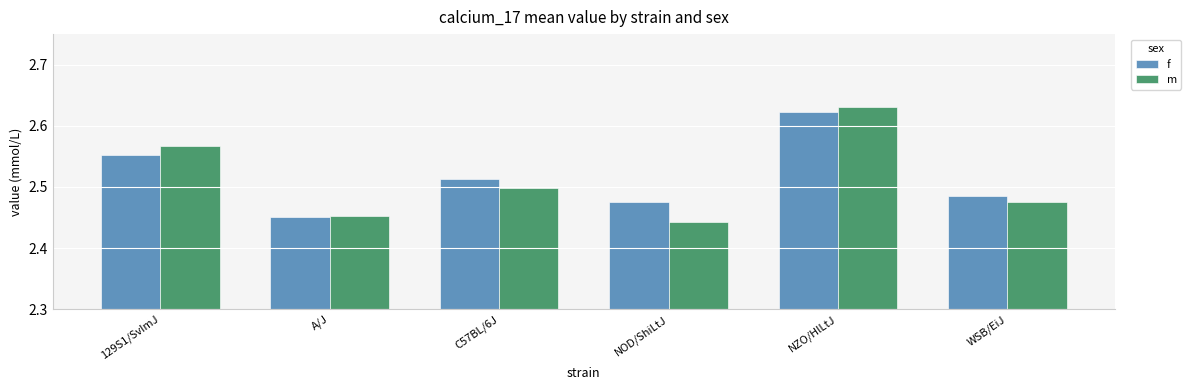

Rank the categories by m value from highest to lowest.

NZO/HlLtJ, 129S1/SvImJ, C57BL/6J, WSB/EiJ, A/J, NOD/ShiLtJ